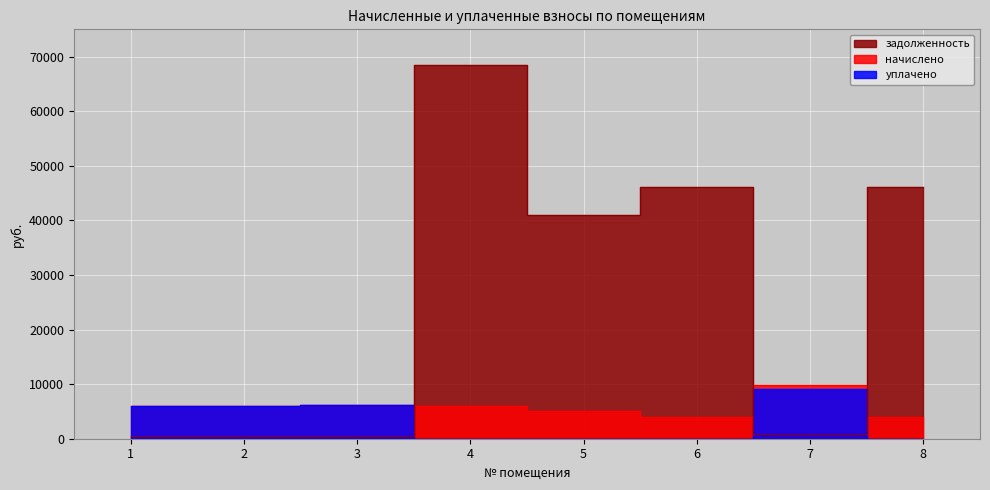

Does the chart display data point markers on the line(s)?

No